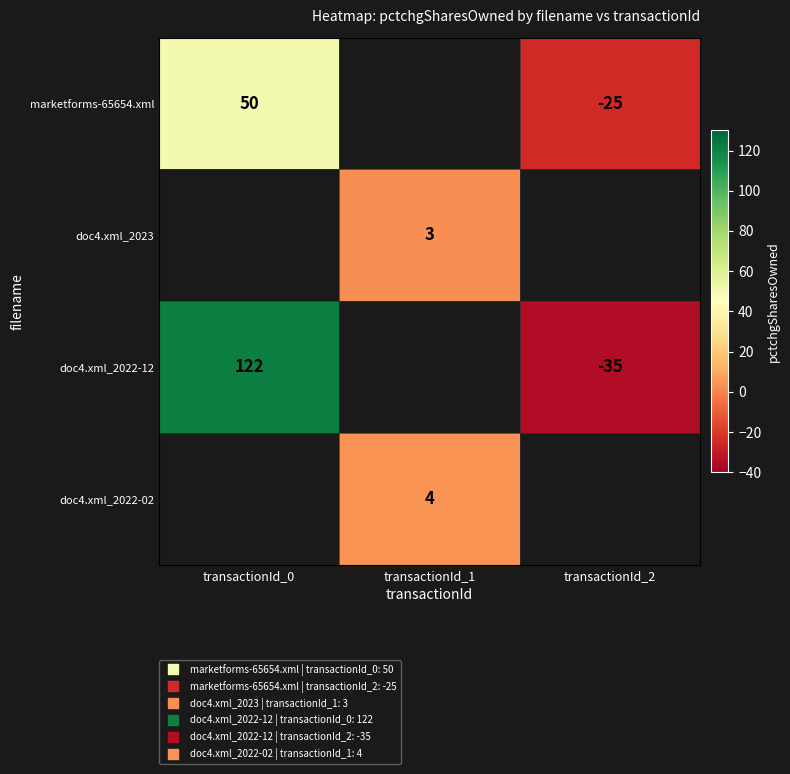

How many distinct data groups are displayed?

4